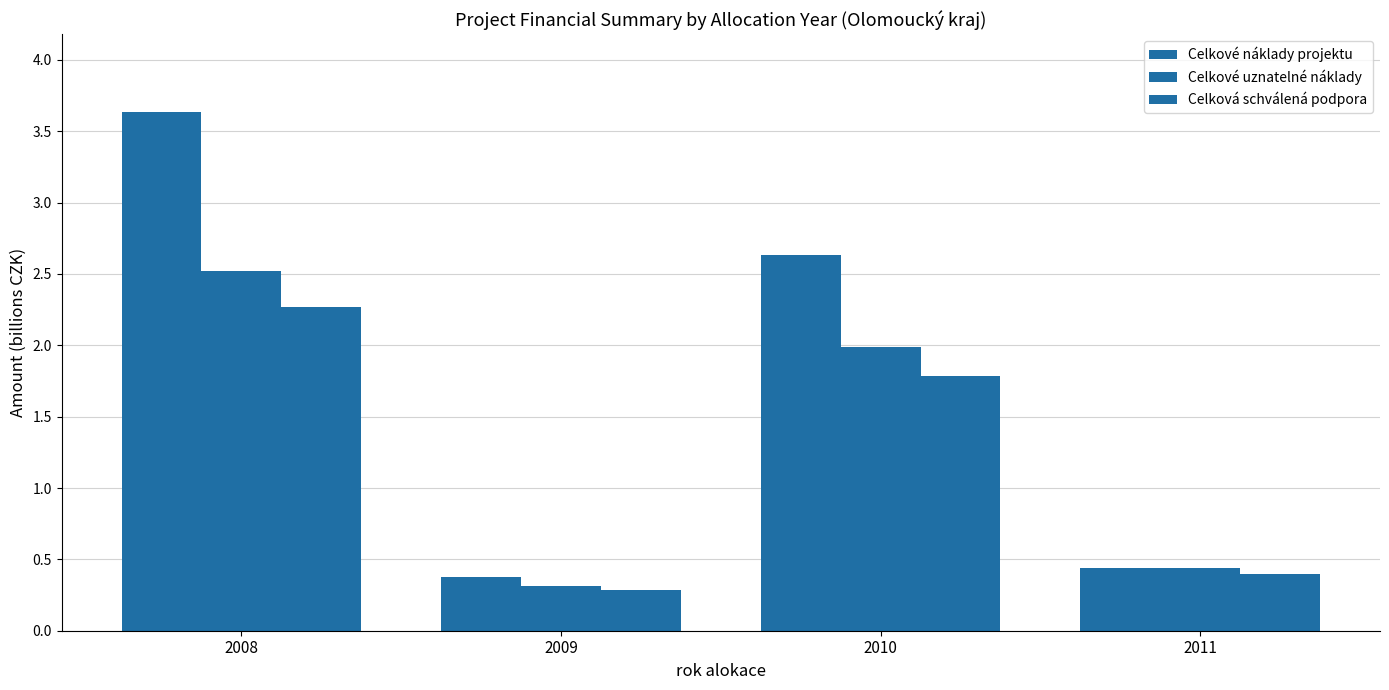

How many groups of bars are there?

4